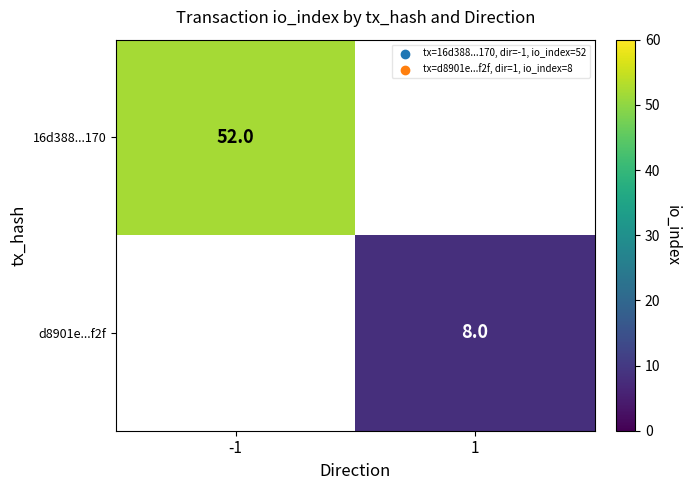

The value of d8901e...f2f at 1 is 8. True or false?

True